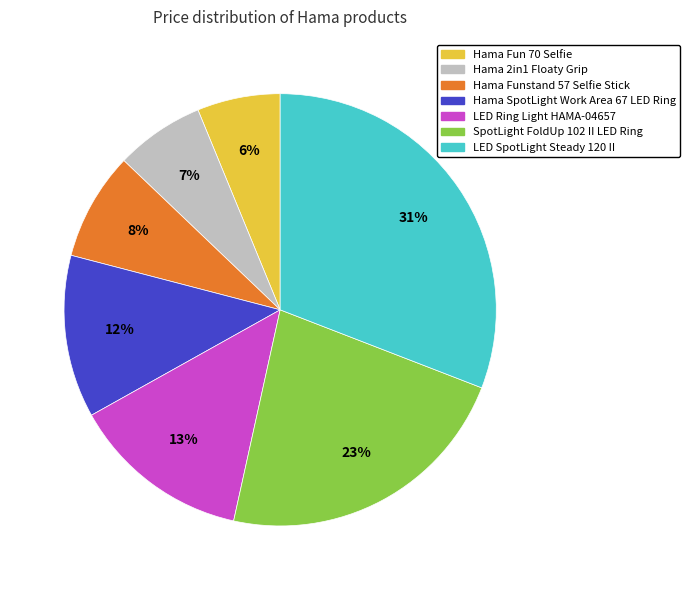

What is the largest slice in the pie chart?

LED SpotLight Steady 120 II